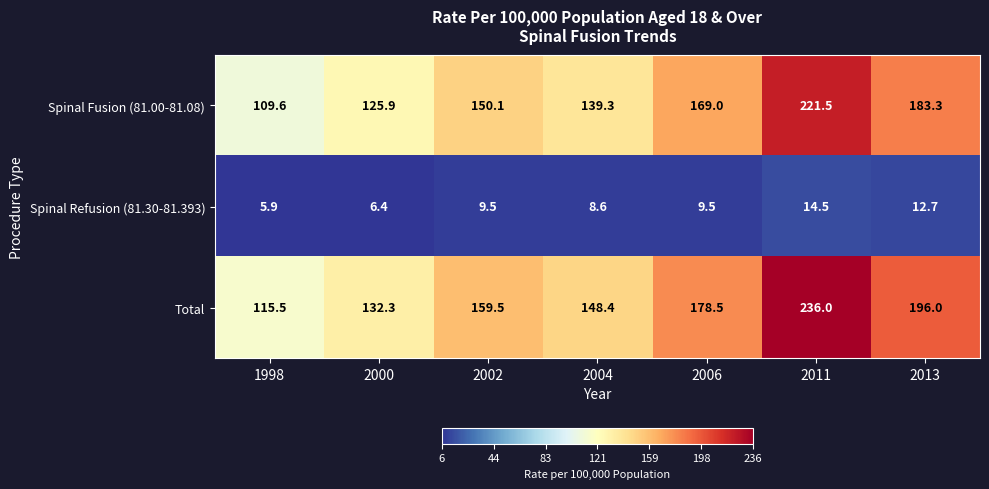

Reading right to left, extract all data points from this chart.

Spinal Fusion (81.00-81.08): 183.3	221.5	169.0	139.3	150.1	125.9	109.6
Spinal Refusion (81.30-81.393): 12.7	14.5	9.5	8.6	9.5	6.4	5.9
Total: 196.0	236.0	178.5	148.4	159.5	132.3	115.5